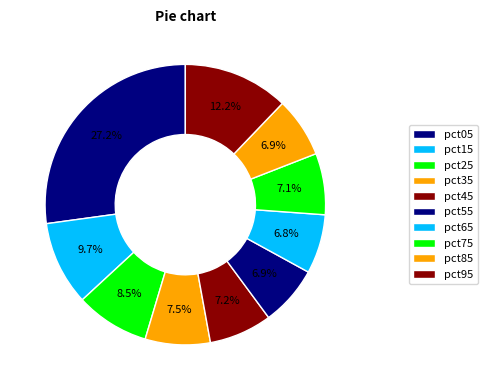

Which slice is the smallest?

pct65